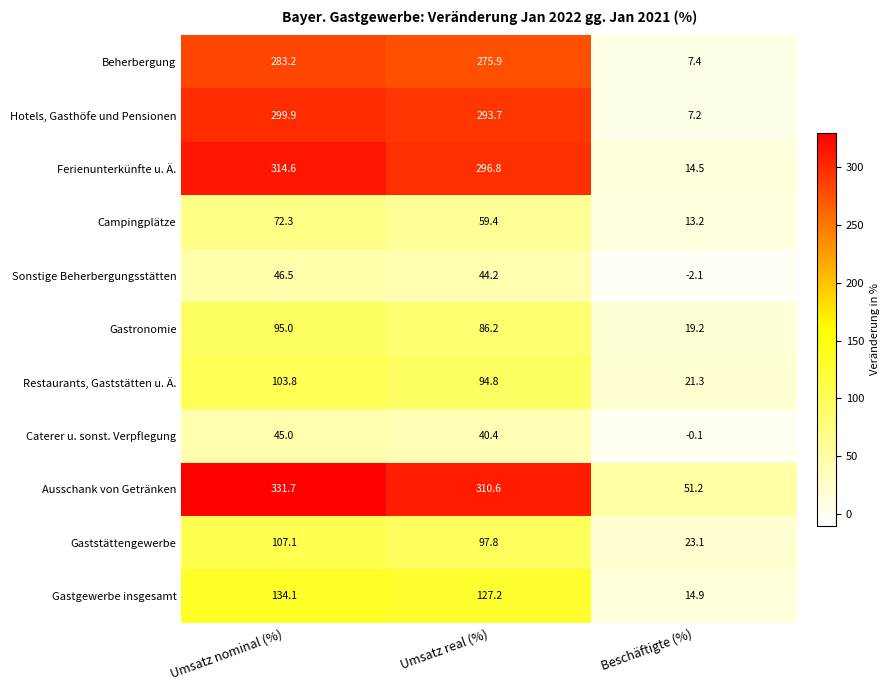

What is the difference between the Ferienunterkünfte u. Ä. values at Umsatz real (%) and Beschäftigte (%)?

282.3